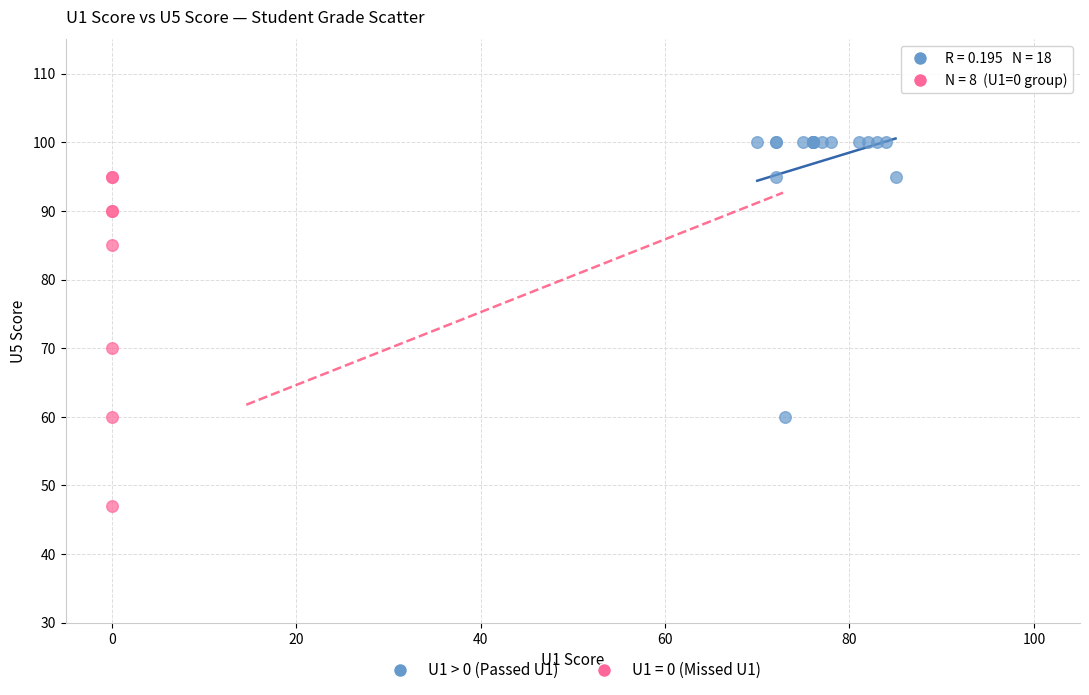

Which series contains the lowest Y value?

U1 = 0 (Missed U1)